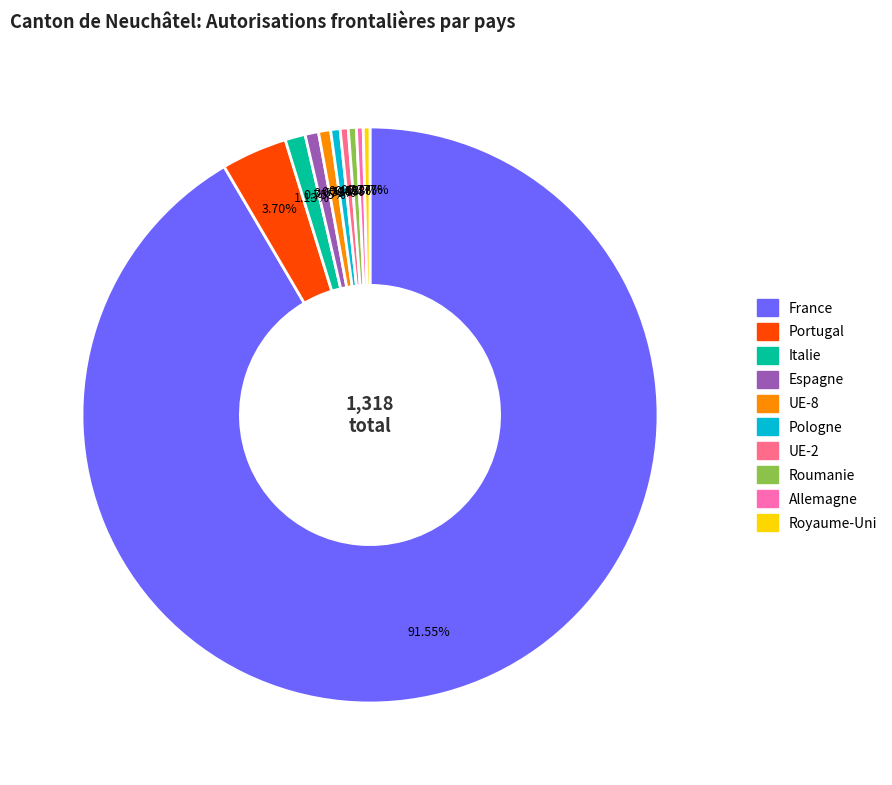

True or false: Royaume-Uni accounts for 0% of the total.

True